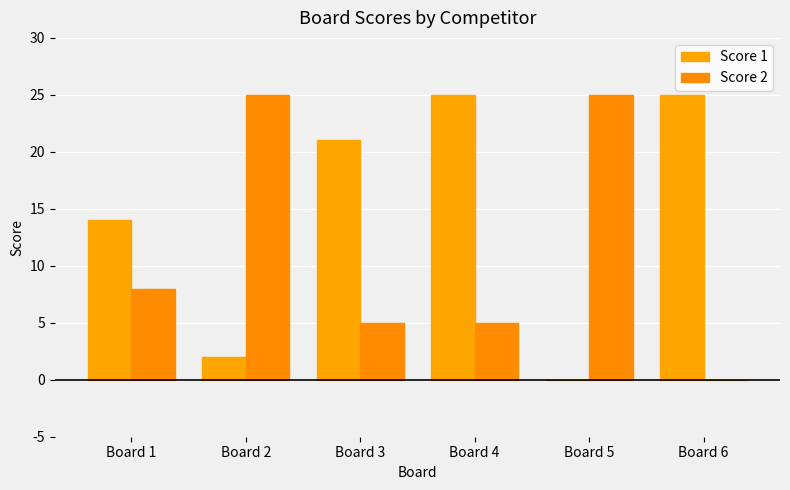

Reading left to right, what are all the values shown in this chart?

Score 1: 14	2	21	25	0	25
Score 2: 8	25	5	5	25	0